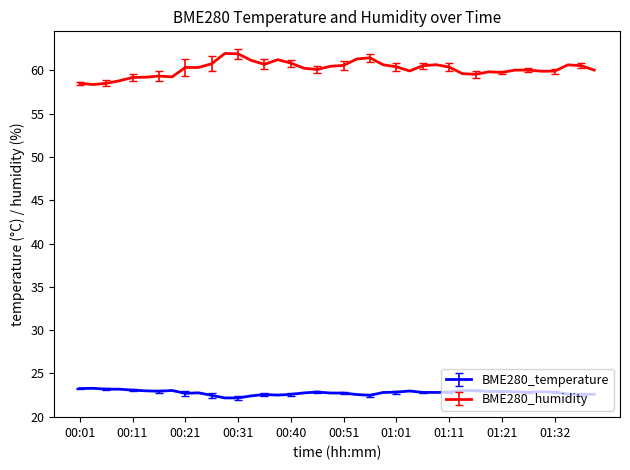

Count the number of data series in this chart.

2